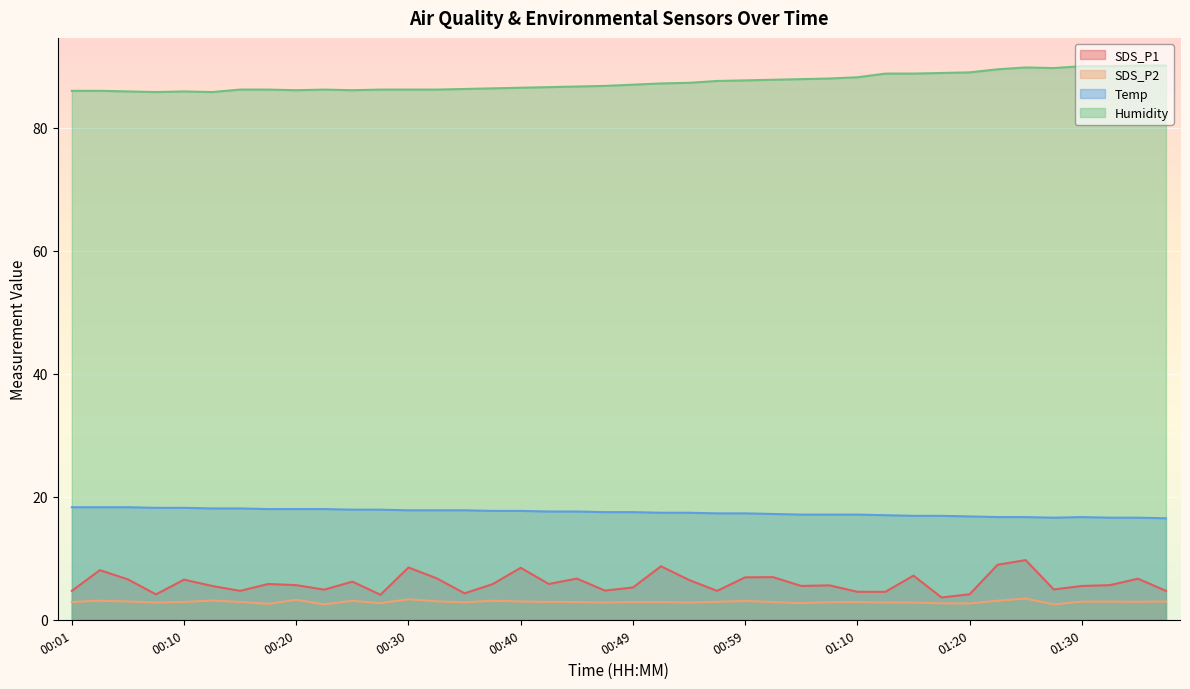

Reading left to right, transcribe all the data shown in this chart.

SDS_P1: 4.7	8.1	6.6	4.1	6.5	5.5	4.7	5.8	5.6	4.9	6.2	4.1	8.5	6.8	4.3	5.8	8.4	5.8	6.7	4.8	5.2	8.7	6.5	4.7	6.9	6.9	5.5	5.6	4.5	4.5	7.2	3.6	4.2	8.9	9.7	4.9	5.5	5.6	6.7	4.7
SDS_P2: 2.9	3.1	3.0	2.8	2.9	3.1	2.9	2.6	3.2	2.5	3.1	2.7	3.3	3.0	2.8	3.1	3.0	2.9	2.9	2.8	2.9	2.9	2.8	2.9	3.0	2.9	2.7	2.9	2.9	2.8	2.8	2.7	2.6	3.1	3.5	2.5	3.0	3.0	2.9	3.0
Temp: 18.3	18.3	18.3	18.2	18.2	18.1	18.1	18.0	18.0	18.0	17.9	17.9	17.8	17.8	17.8	17.7	17.7	17.6	17.6	17.5	17.5	17.4	17.4	17.3	17.3	17.2	17.1	17.1	17.1	17.0	16.9	16.9	16.8	16.7	16.7	16.6	16.7	16.6	16.6	16.5
Humidity: 86.0	86.0	85.9	85.8	85.9	85.8	86.2	86.2	86.1	86.2	86.1	86.2	86.2	86.2	86.3	86.4	86.5	86.6	86.7	86.8	87.0	87.2	87.3	87.6	87.7	87.8	87.9	88.0	88.2	88.8	88.8	88.9	89.0	89.5	89.8	89.7	90.0	90.0	90.1	90.1